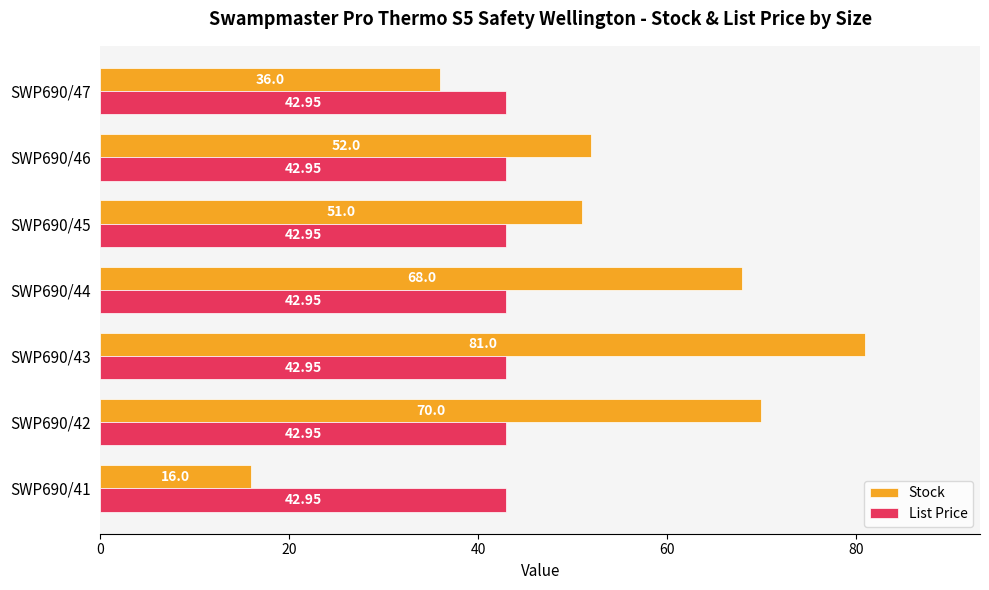

Which series changed the most between SWP690/41 and SWP690/46?

Stock